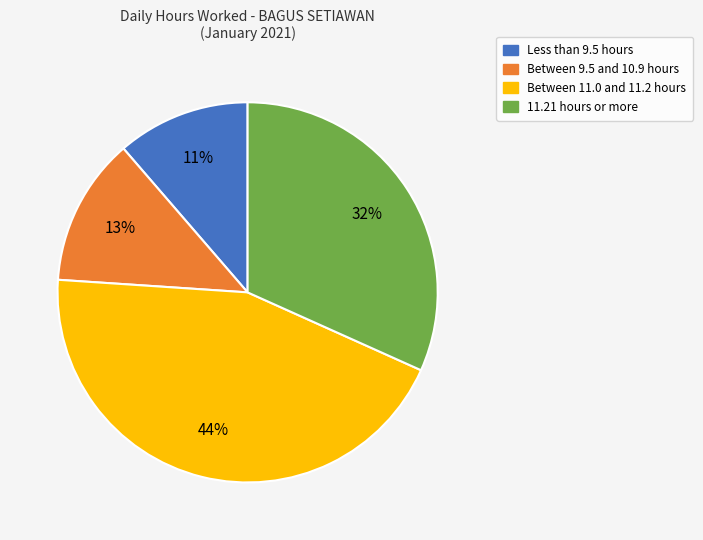

Does any single category account for the majority?

No